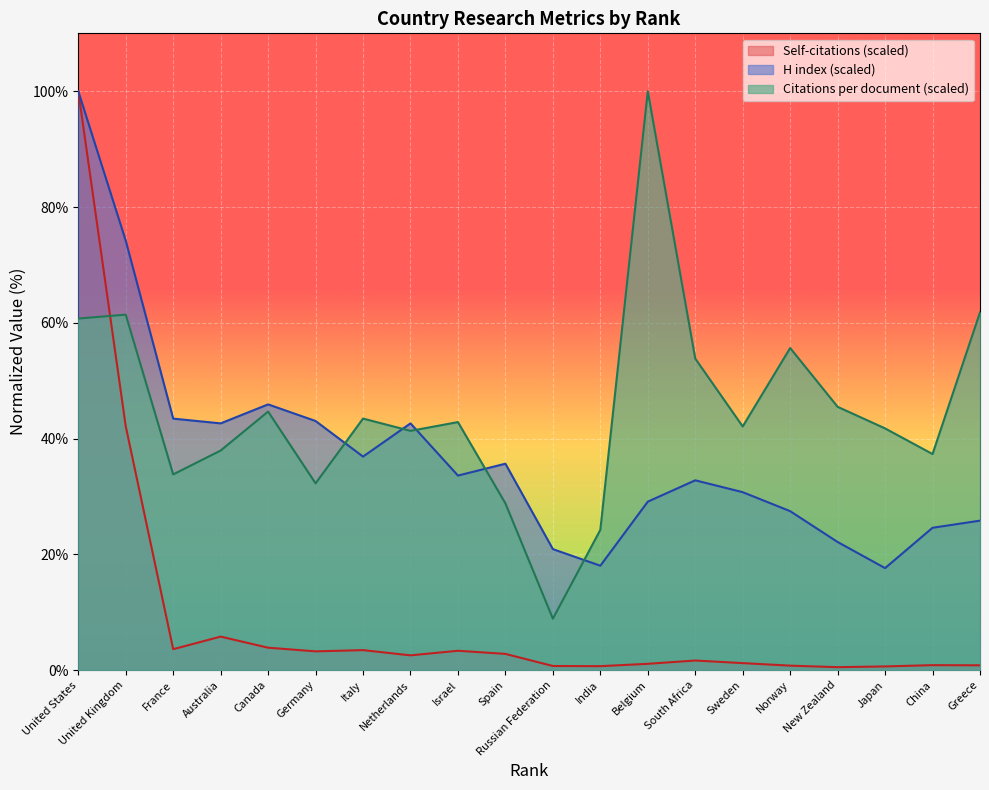

What is the difference between the highest and lowest values at France?

39.8